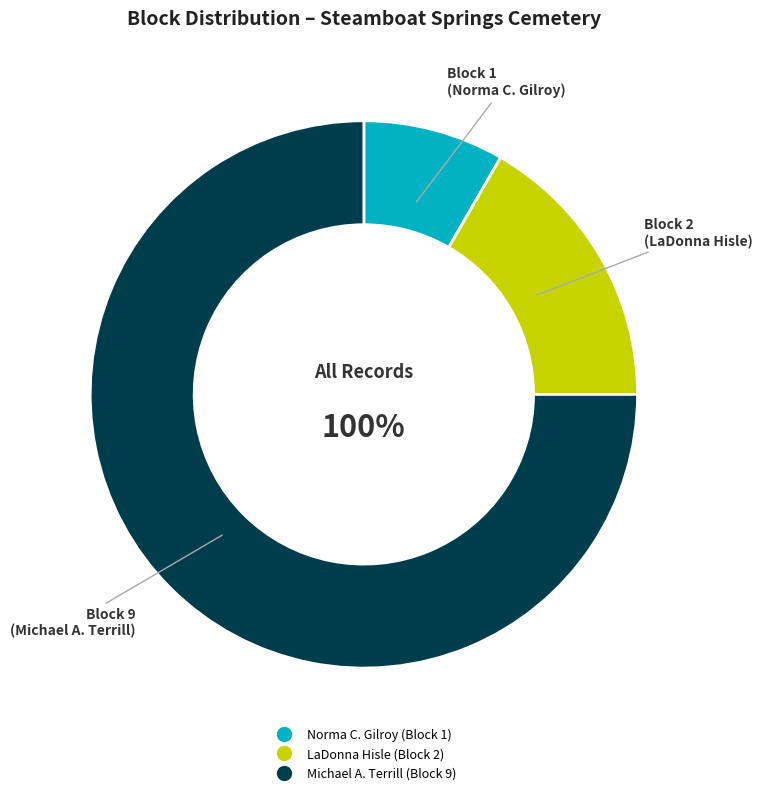

Between Michael A. Terrill and LaDonna Hisle, which is larger?

Michael A. Terrill